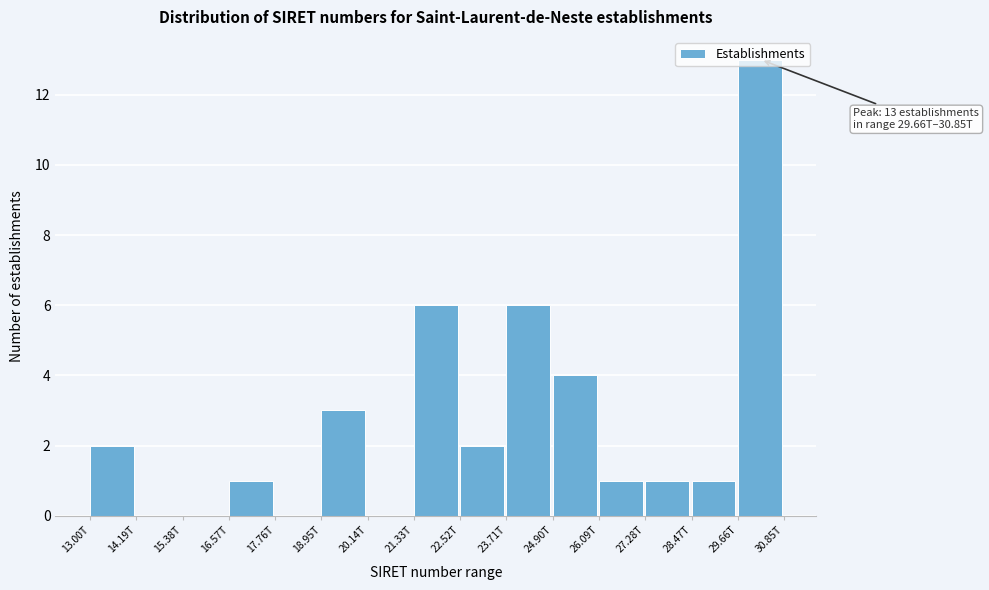

What is the maximum value shown in the chart?

13